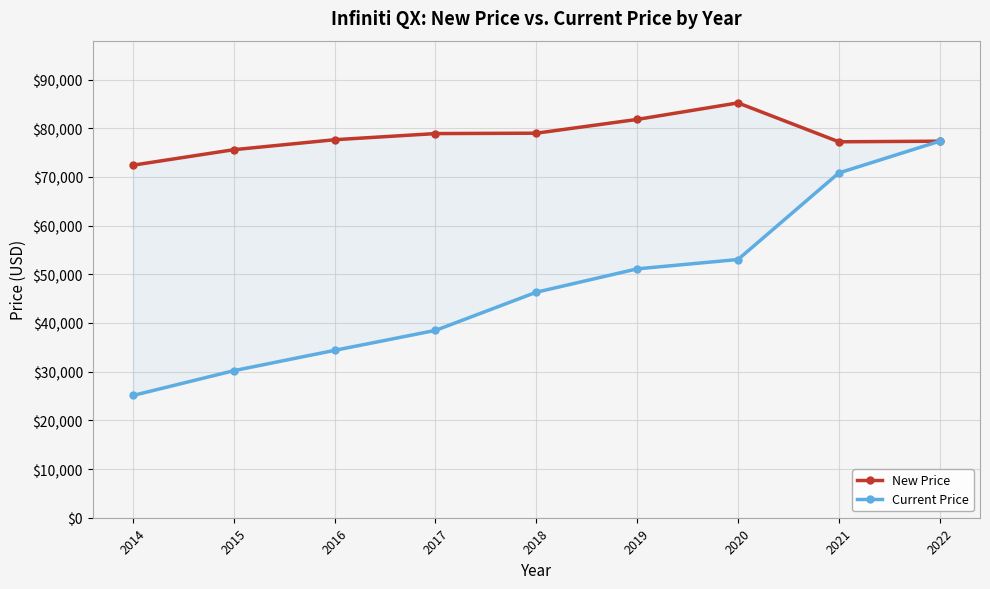

Rank the series by their average value, from highest to lowest.

New Price, Current Price